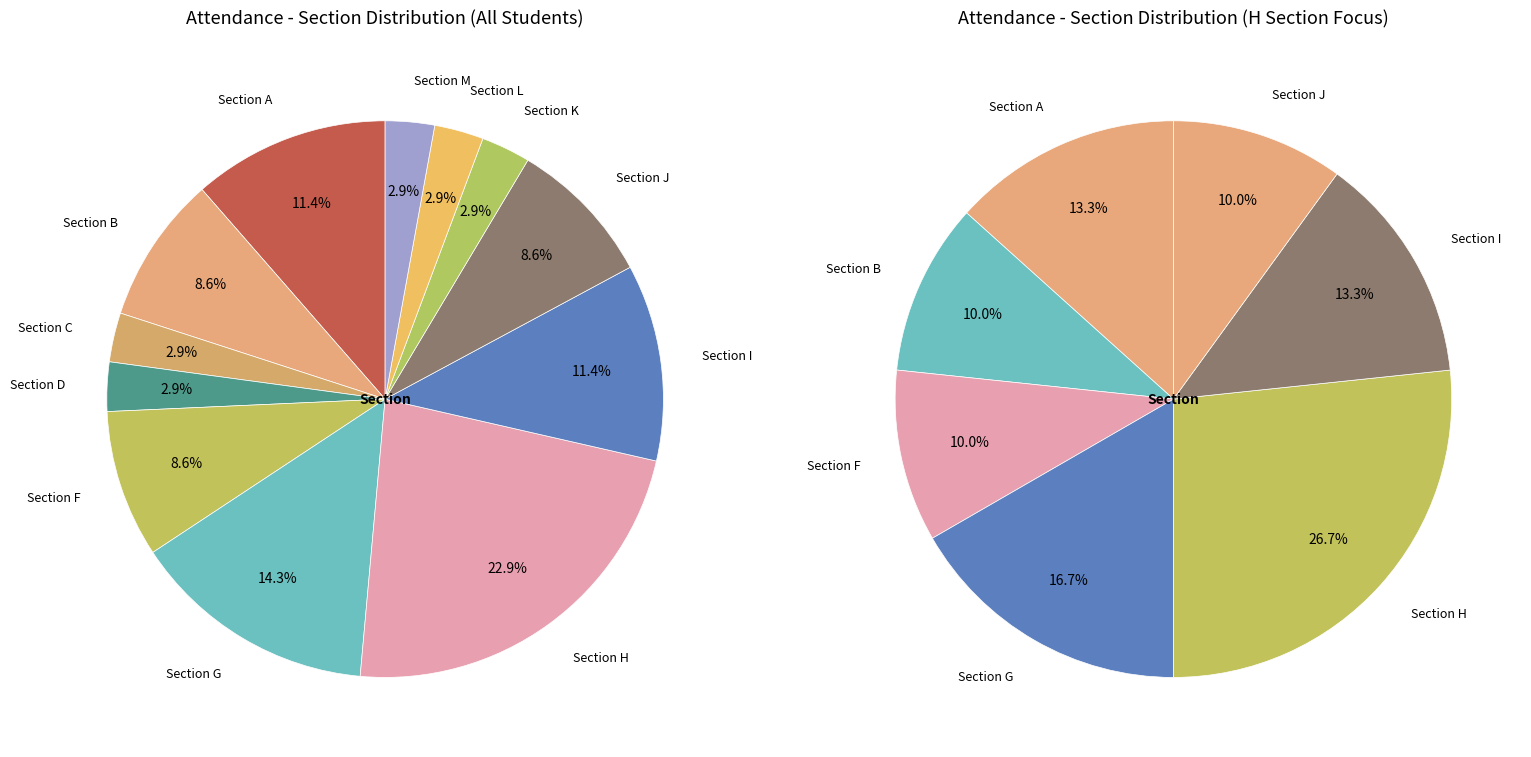

Which category has the biggest portion of the pie?

Section H